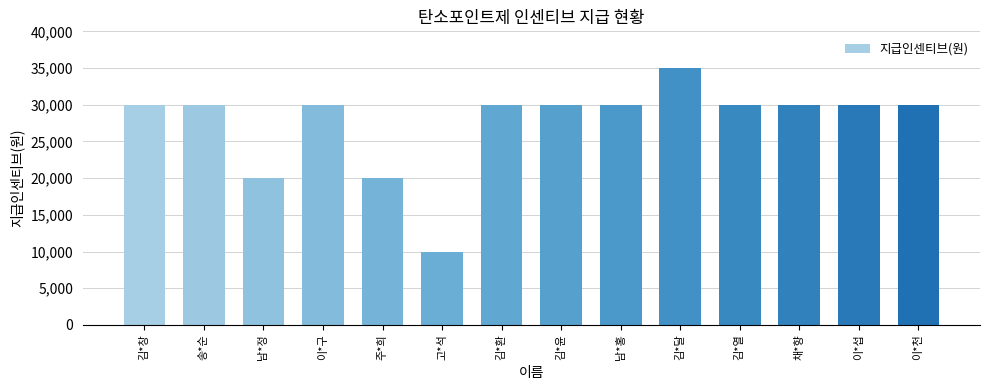

Approximately how many times larger is the value at 김*달 compared to 김*열?

1.2